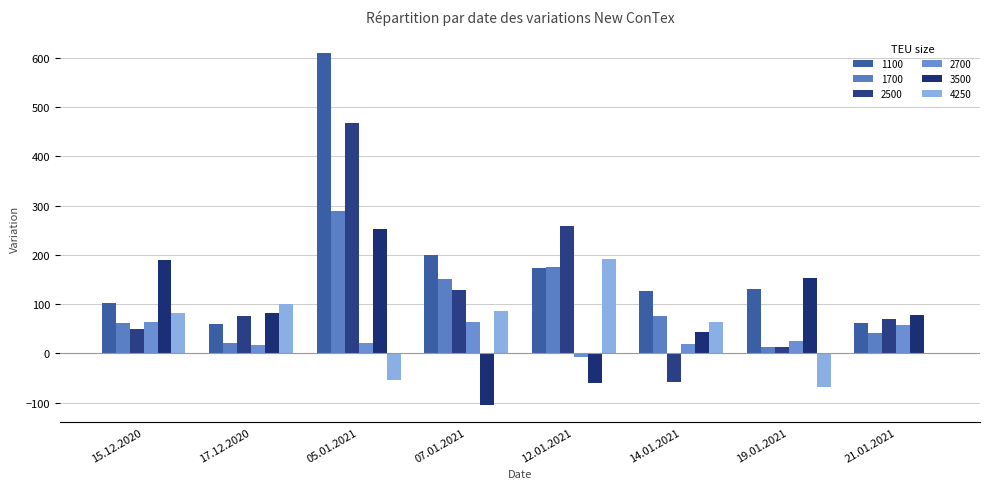

Is the value of 1700 at 14.01.2021 greater than the value of 2500 at 15.12.2020?

Yes